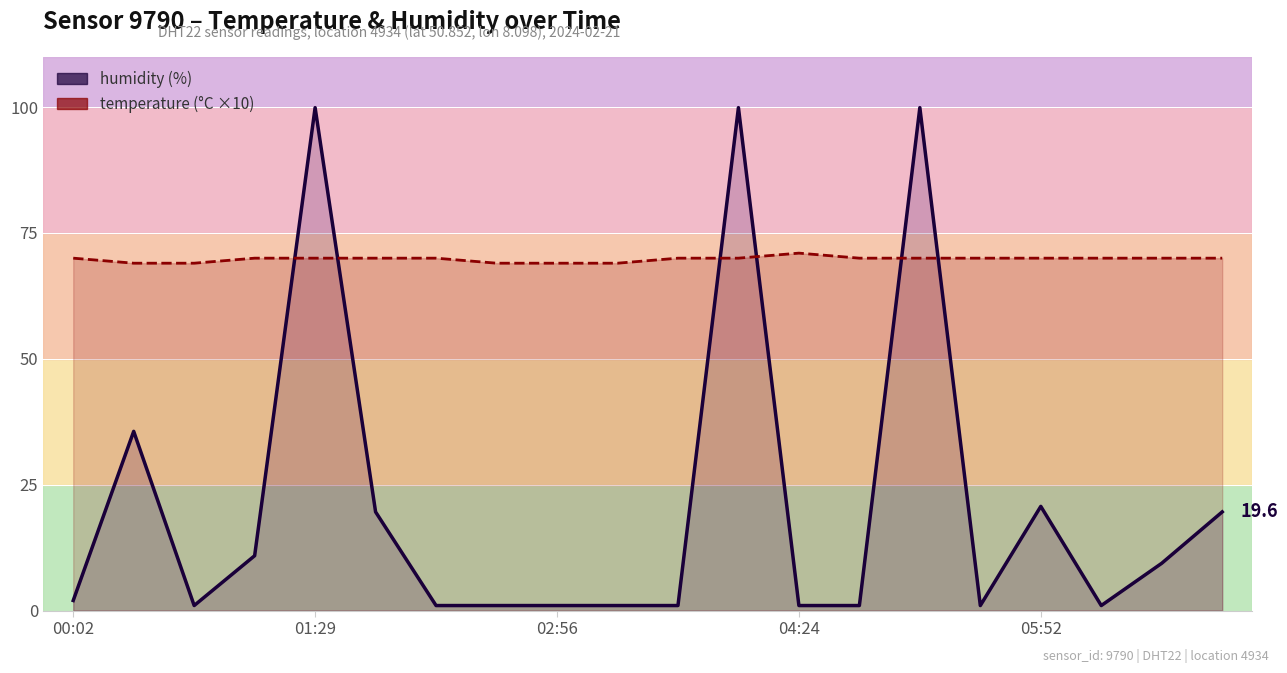

What is the greatest value displayed?

99.9